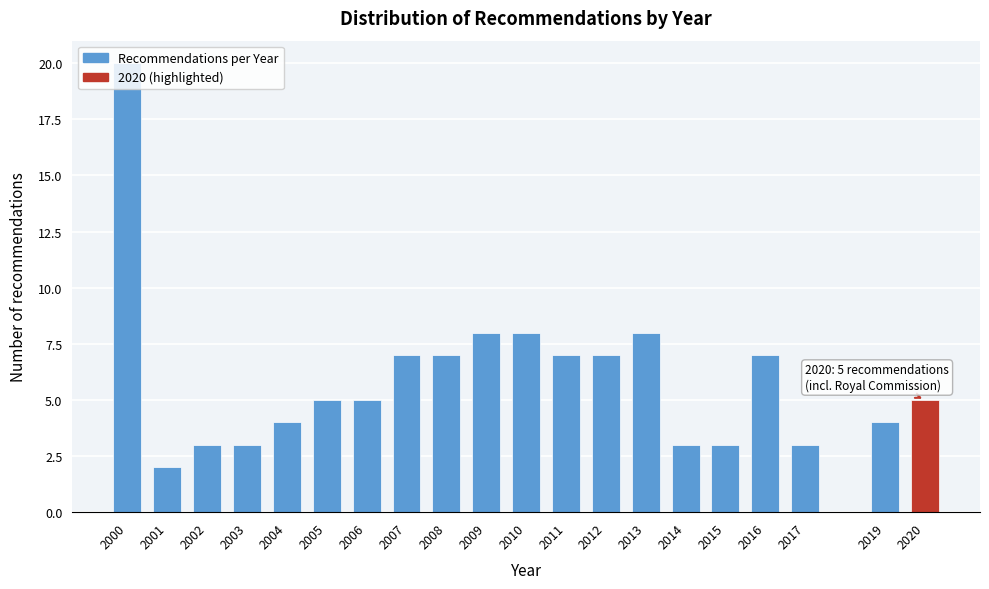

True or false: the data shows 14 at 2013.

False